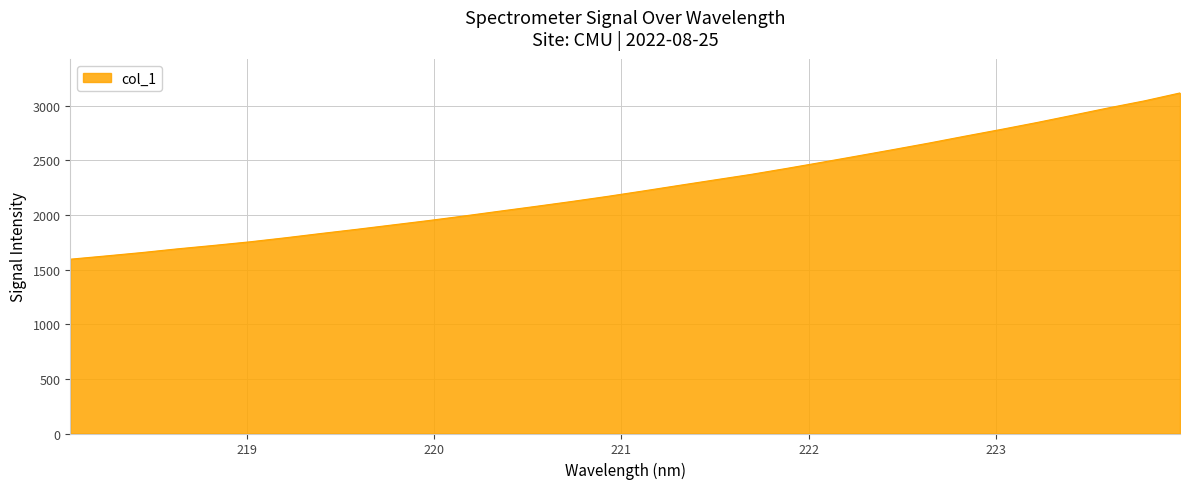

What is the maximum value shown in the chart?

3118.3